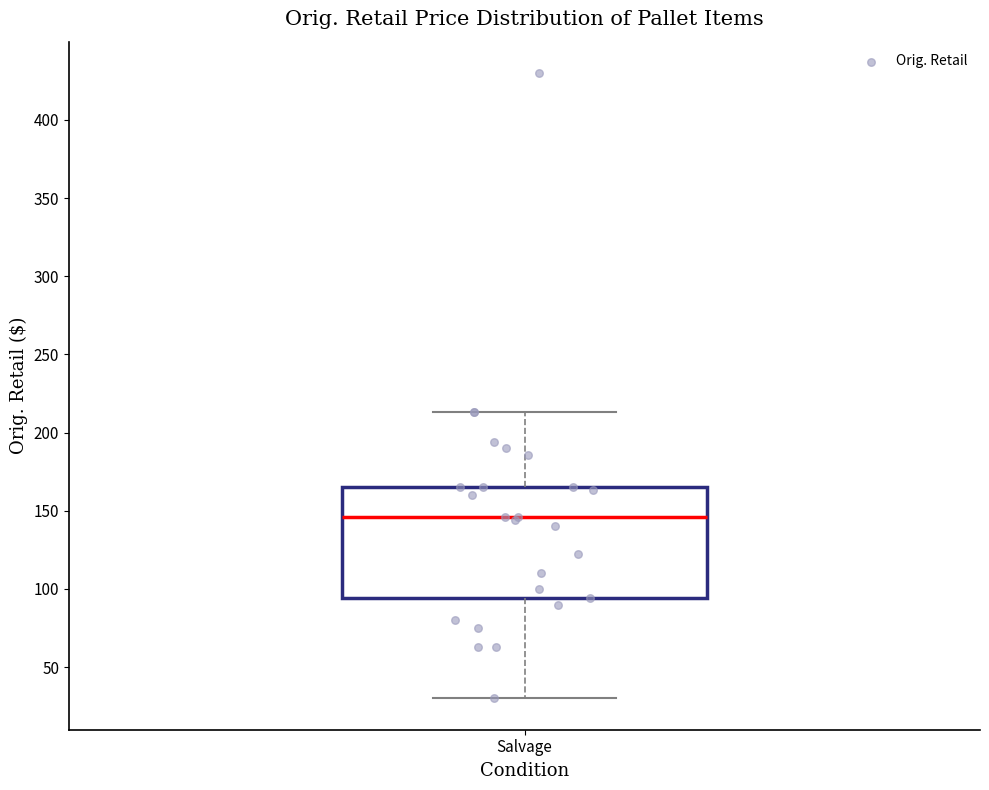

Transcribe this box plot: give where the median line is, the range the box spans, and where the two whiskers end, as read against the y-axis. The values are not printed on the chart, so give them approximately, as read against the axis.

median 145, box 95 to 165, whiskers 30 to 215